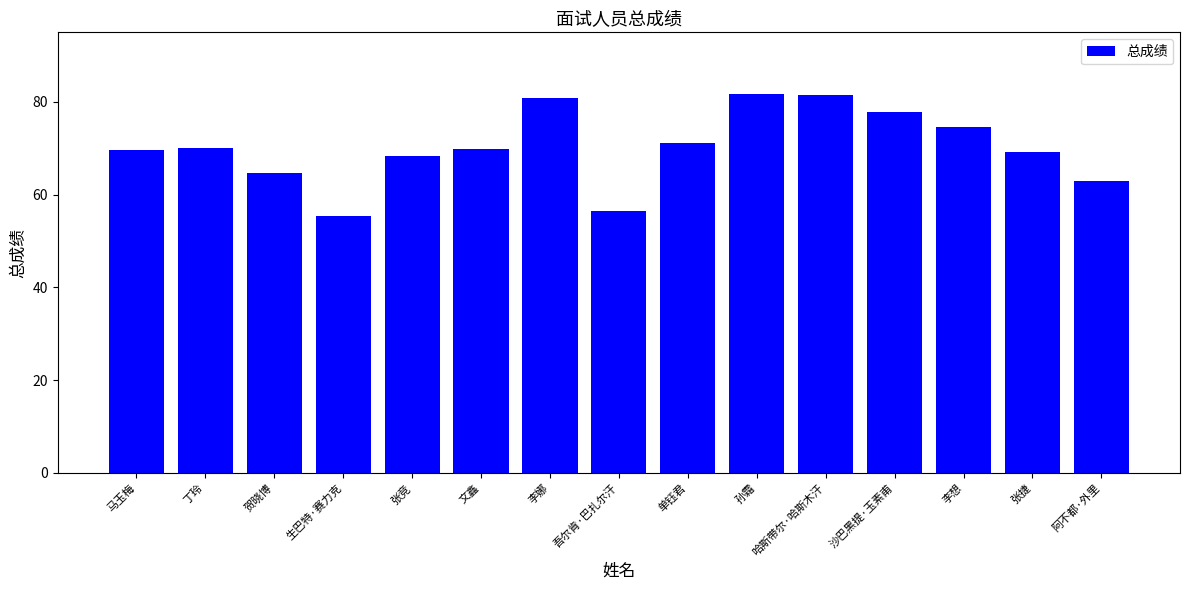

How many series are shown in this chart?

1